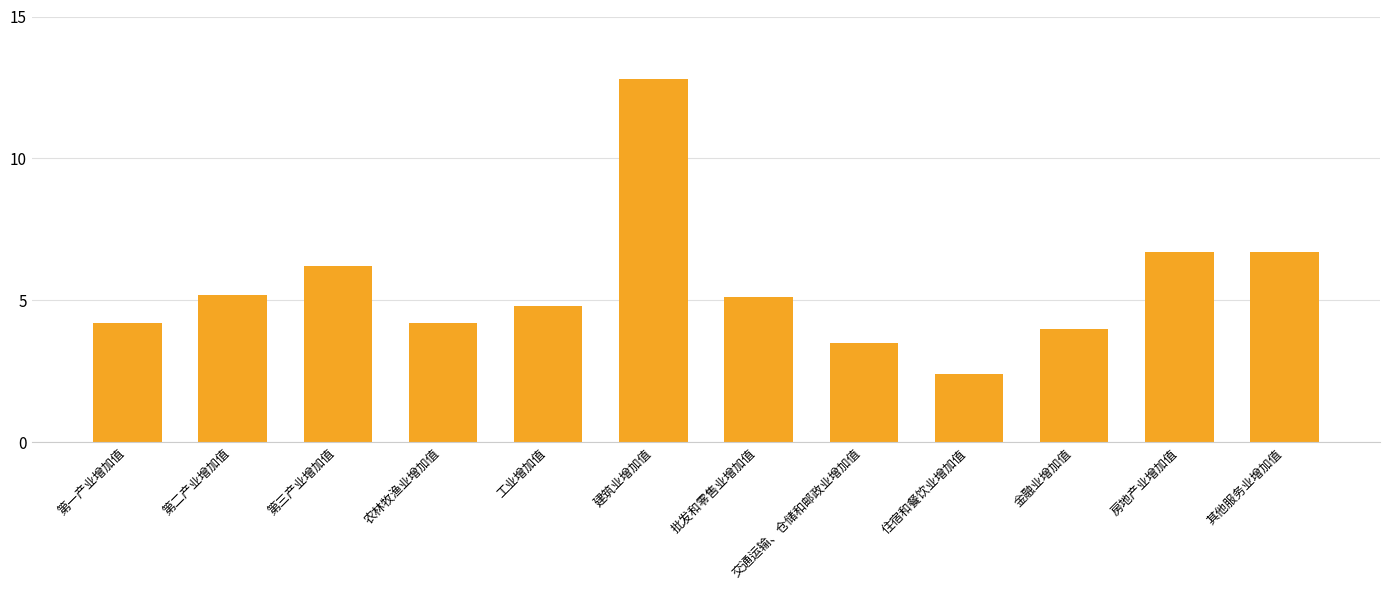

How many values exceed 5?

6